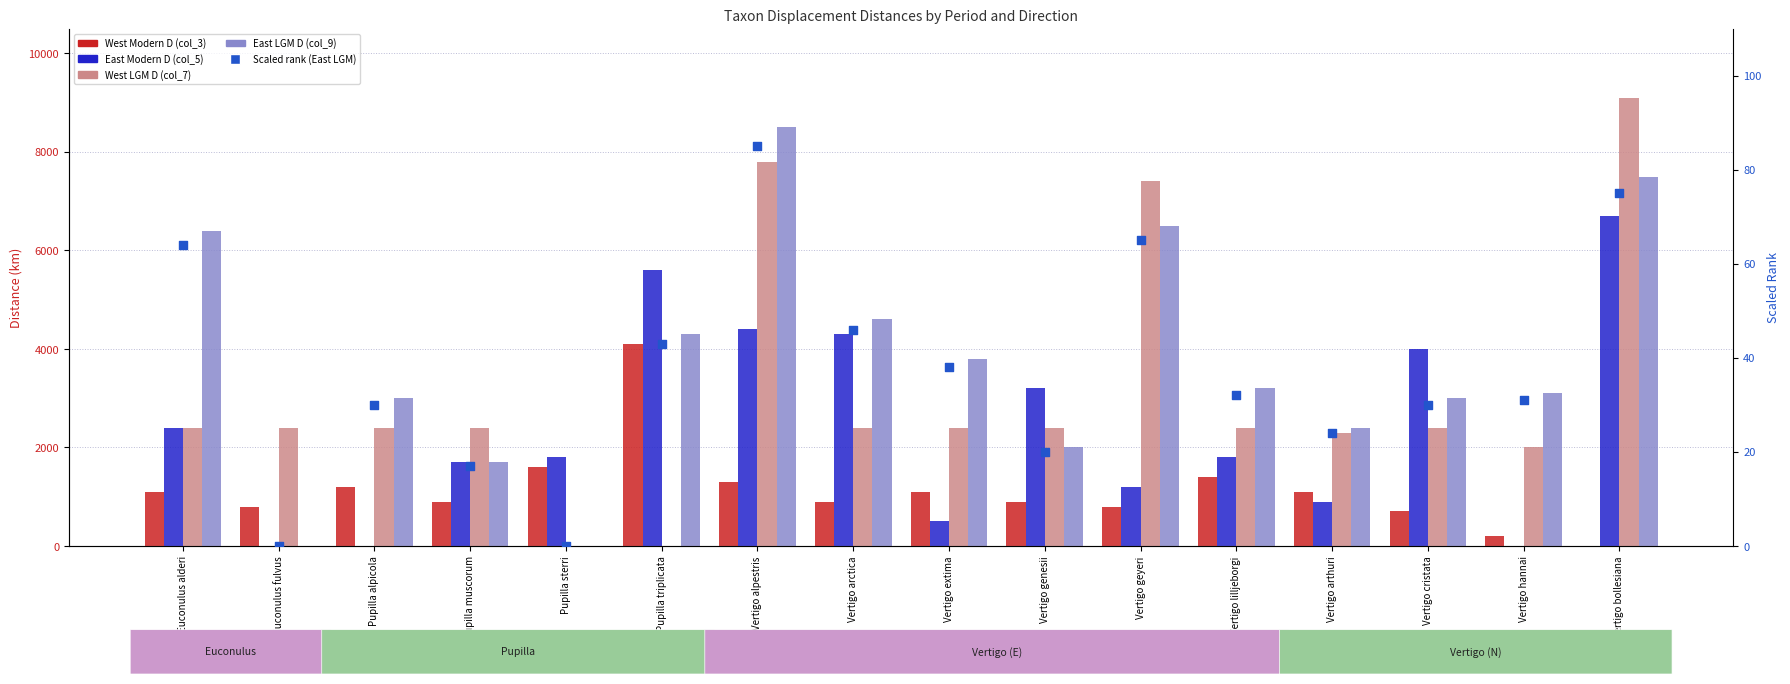

At how many categories does at least one series exceed 4192?

6